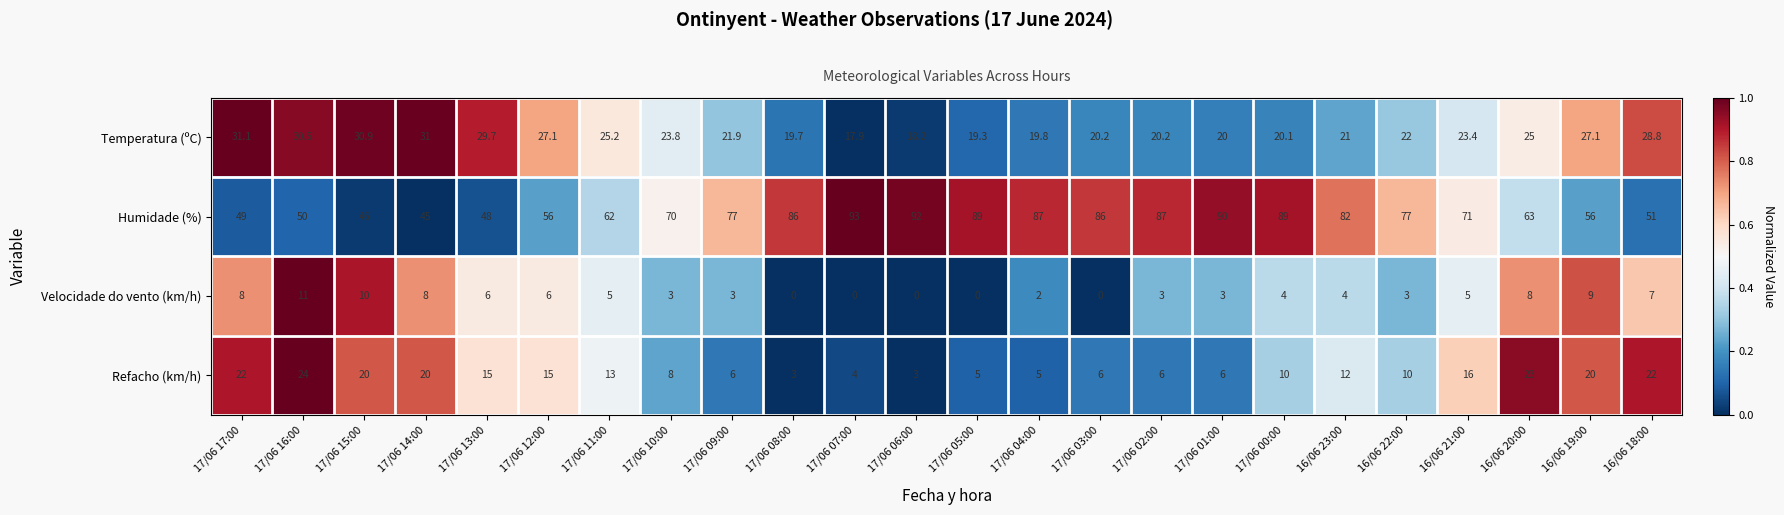

How many values in Velocidade do vento (km/h) are above zero?

19